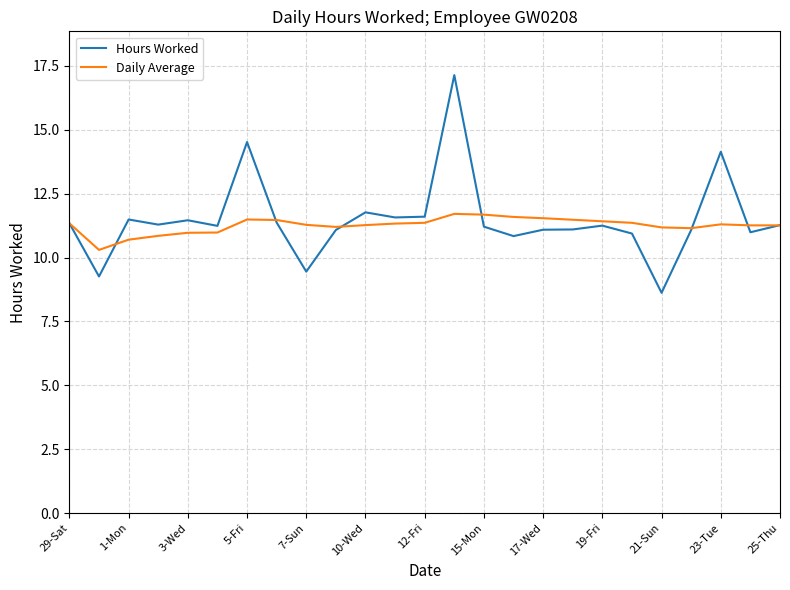

How many distinct data groups are displayed?

2